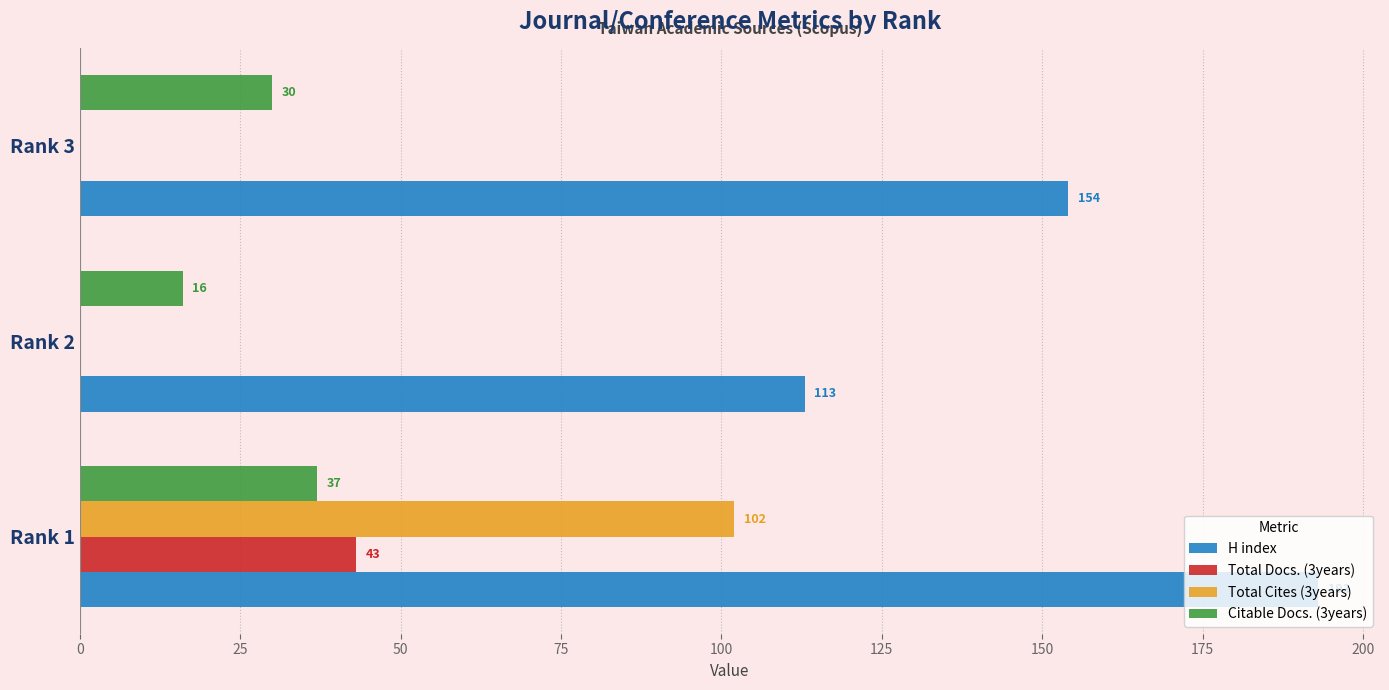

Which series has the largest range (max minus min)?

Total Cites (3years)